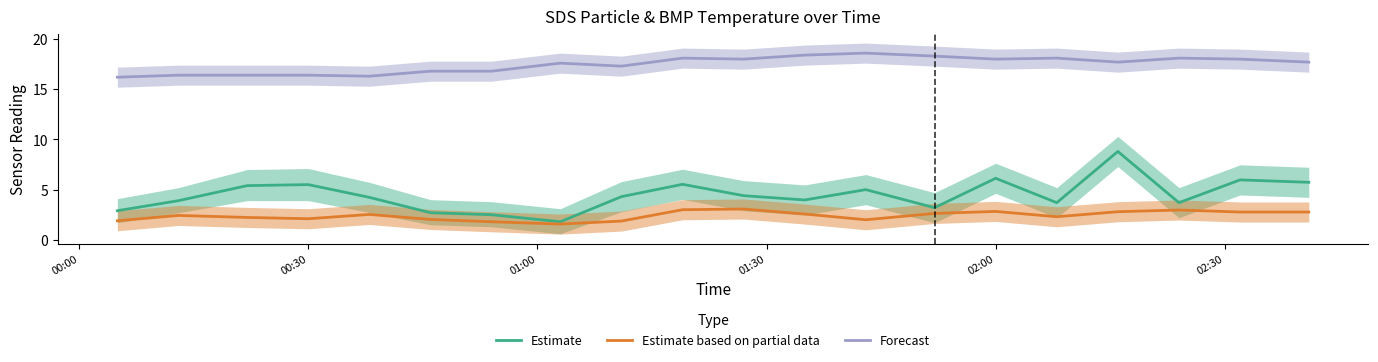

True or false: Estimate and Forecast cross at least once.

False